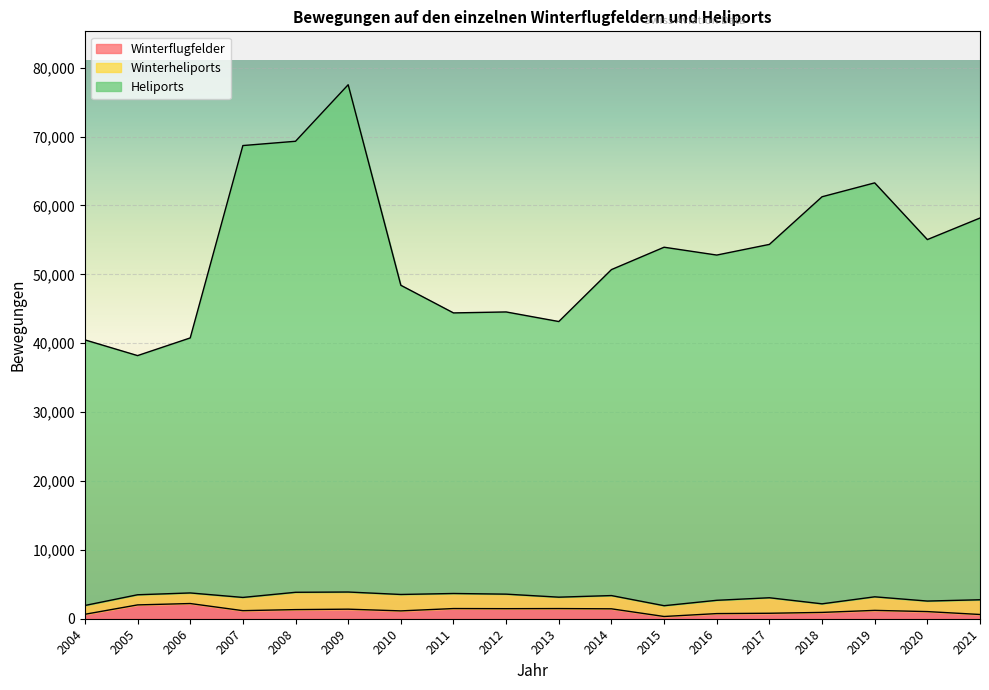

At which label does Winterflugfelder first exceed 1212?

2005